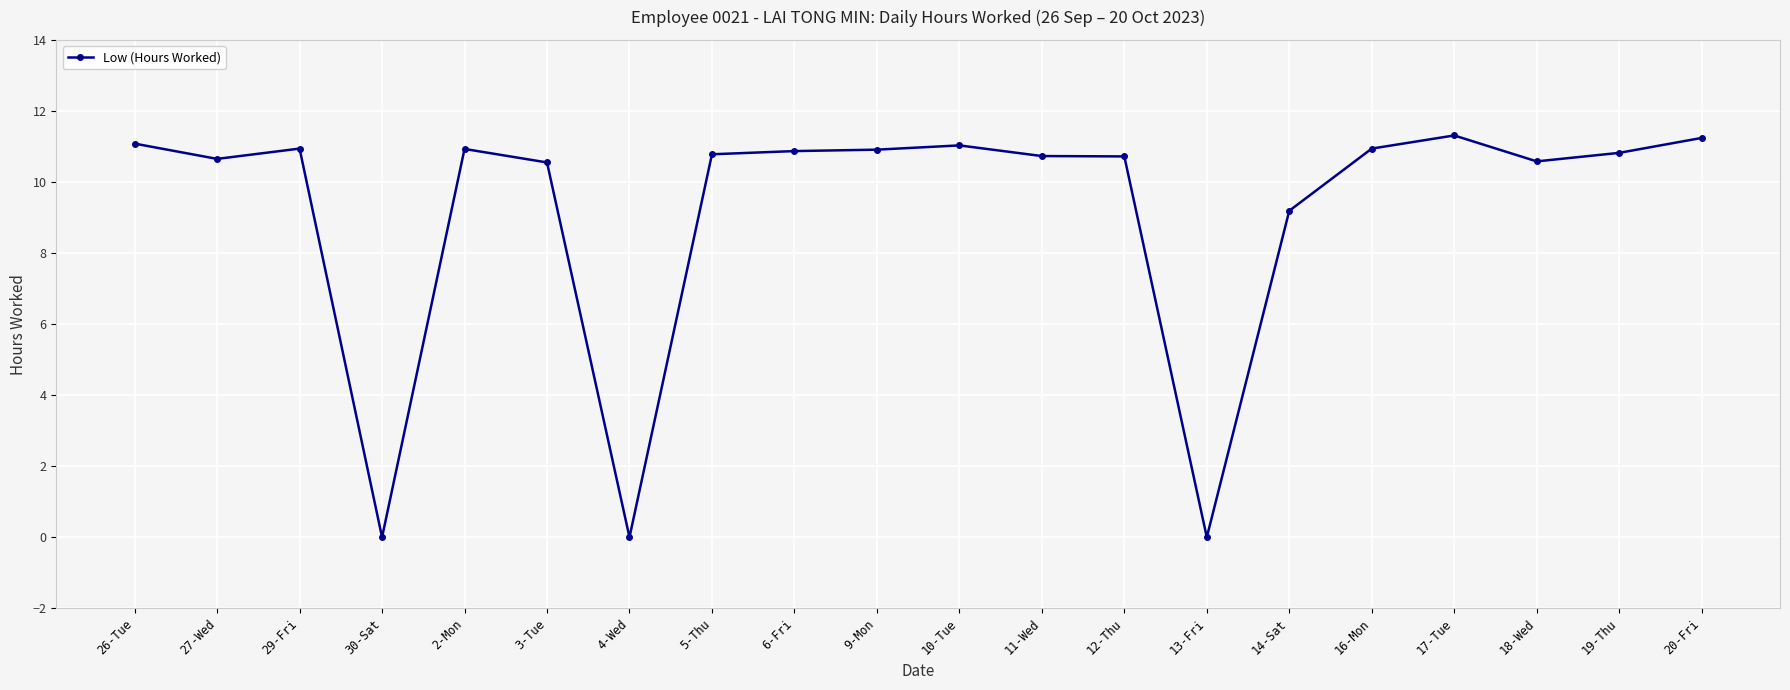

The value at 11-Wed is 17.7. True or false?

False